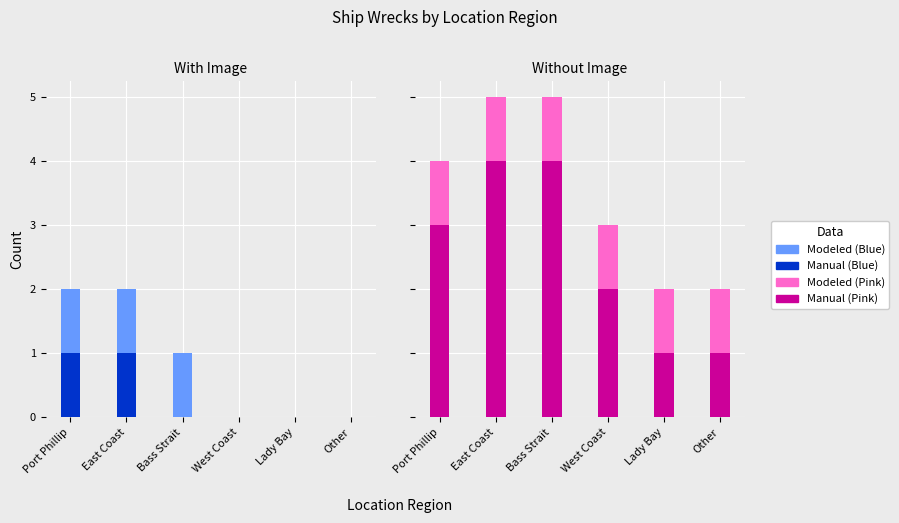

What is the value of the Modeled (light) bar at the 2nd from the left?

5